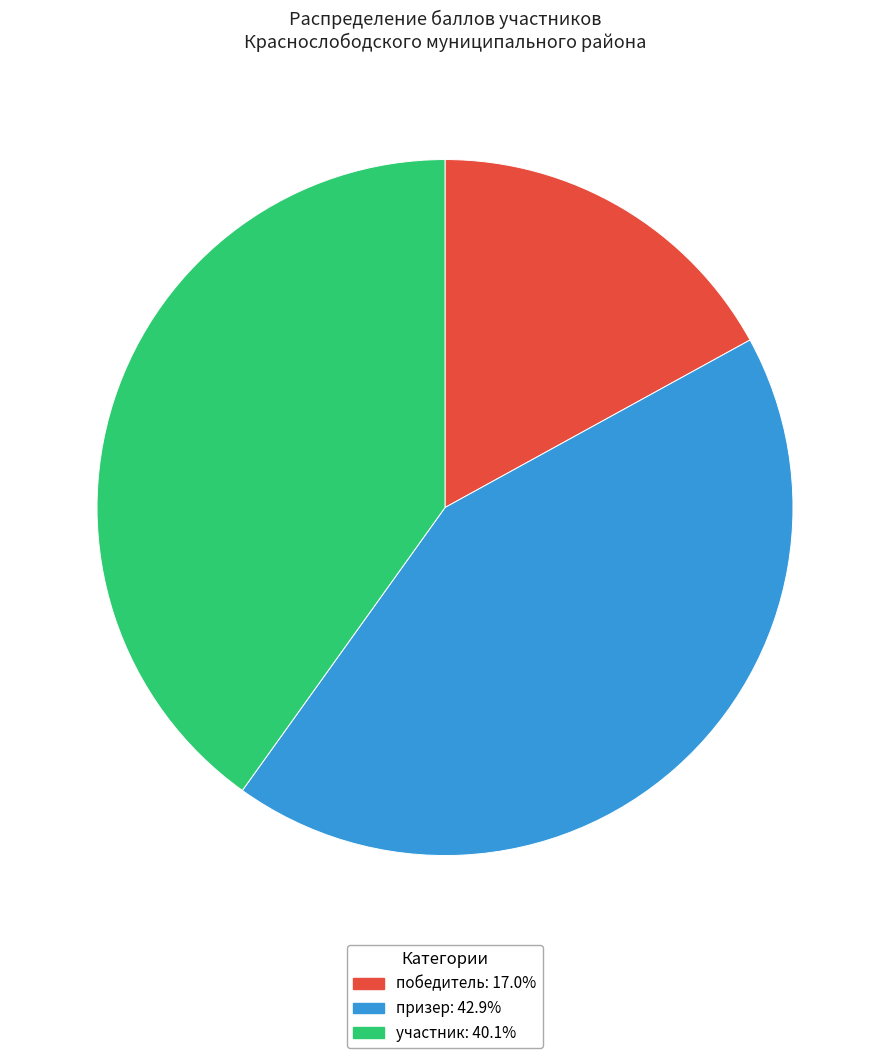

Does any single category account for the majority?

No